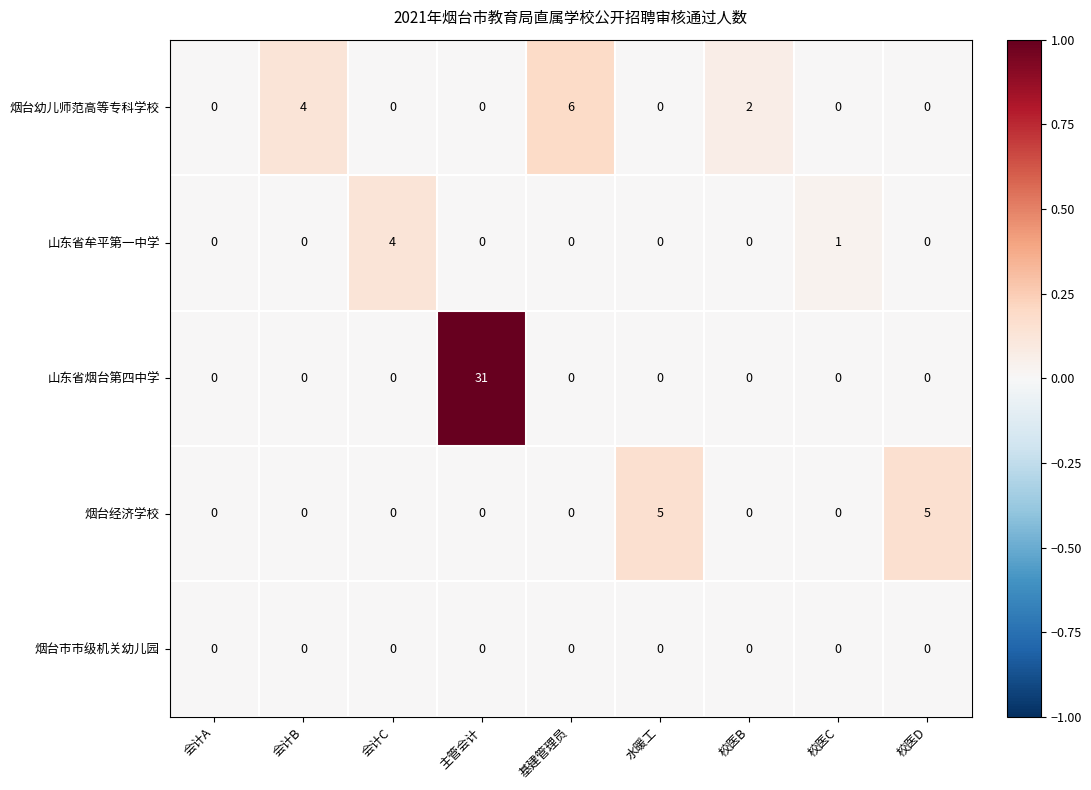

List the series in order of their peak value, lowest first.

烟台市市级机关幼儿园, 山东省牟平第一中学, 烟台经济学校, 烟台幼儿师范高等专科学校, 山东省烟台第四中学